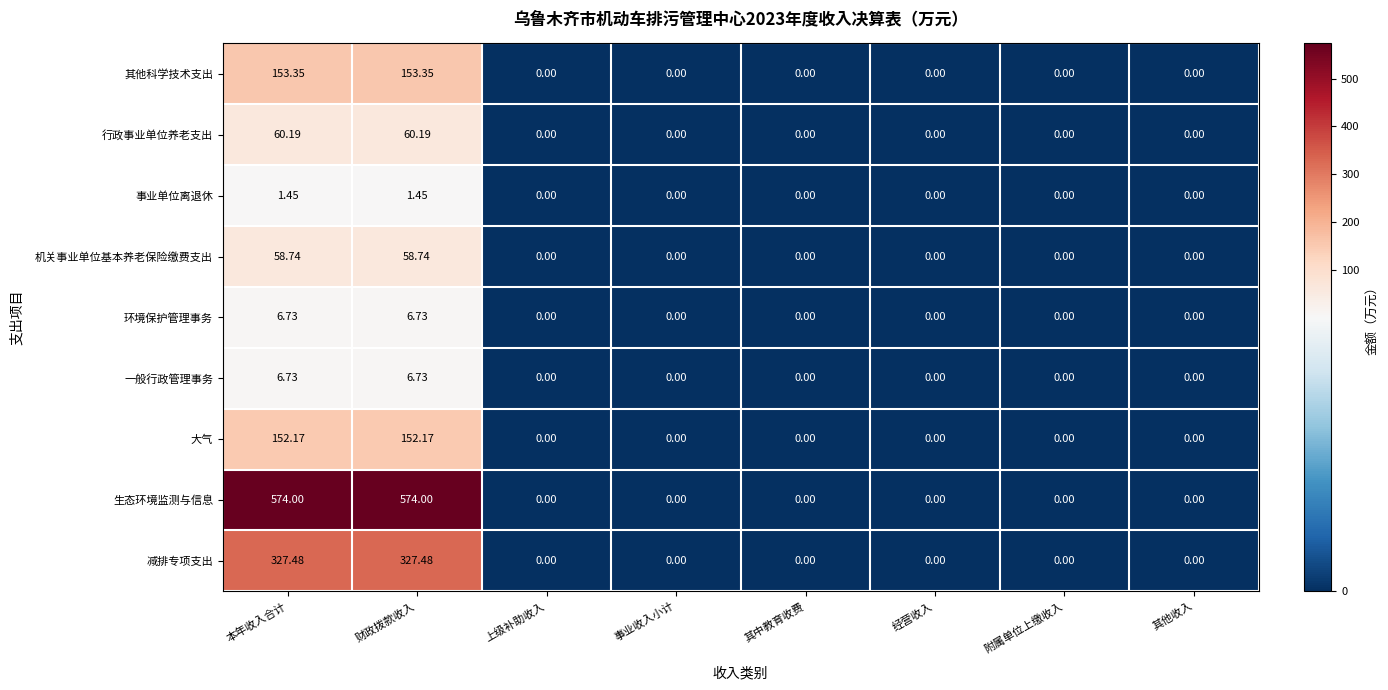

Which series has the largest total across all categories?

生态环境监测与信息